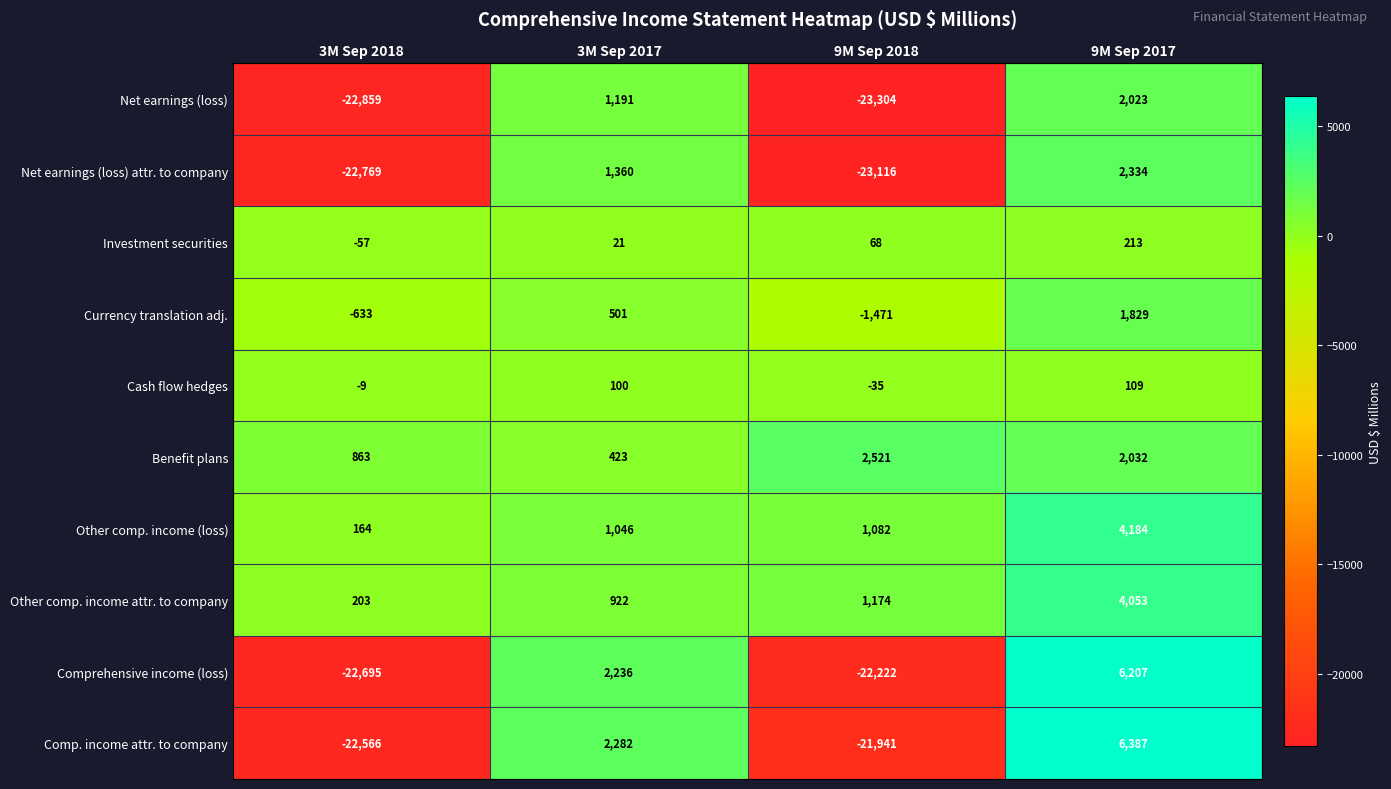

At 3M Sep 2018, list the series in order from smallest to largest.

Net earnings (loss), Net earnings (loss) attr. to company, Comprehensive income (loss), Comp. income attr. to company, Currency translation adj., Investment securities, Cash flow hedges, Other comp. income (loss), Other comp. income attr. to company, Benefit plans